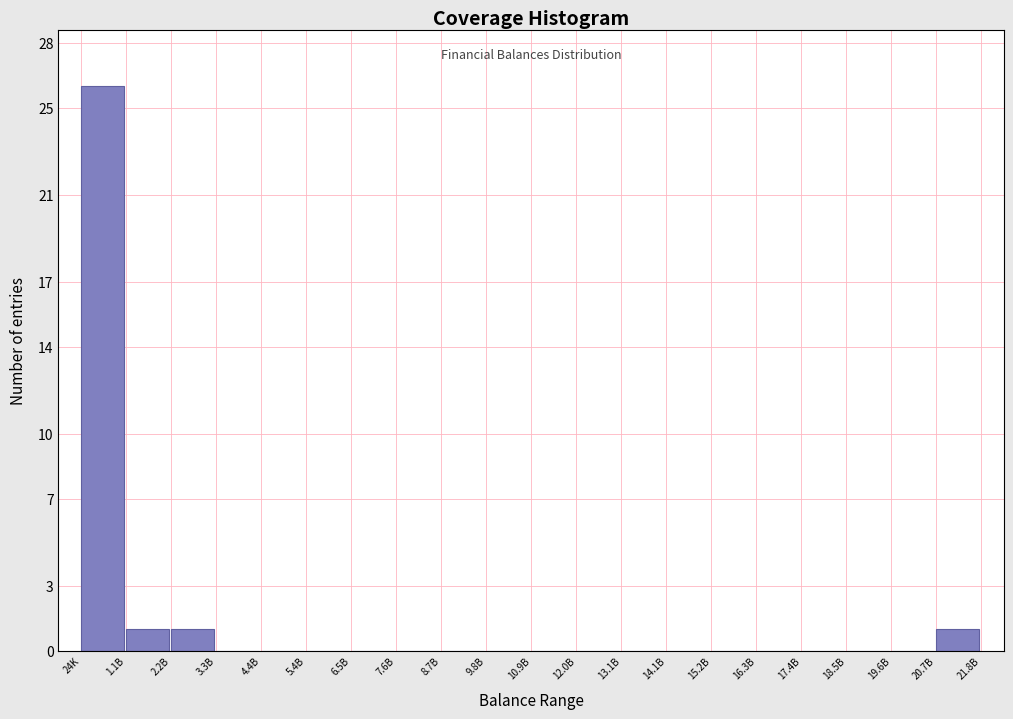

Reading left to right, what are all the values shown in this chart?

24K=26	1.1B=1	2.2B=1	3.3B=0	4.4B=0	5.4B=0	6.5B=0	7.6B=0	8.7B=0	9.8B=0	10.9B=0	12.0B=0	13.1B=0	14.1B=0	15.2B=0	16.3B=0	17.4B=0	18.5B=0	19.6B=0	20.7B=1